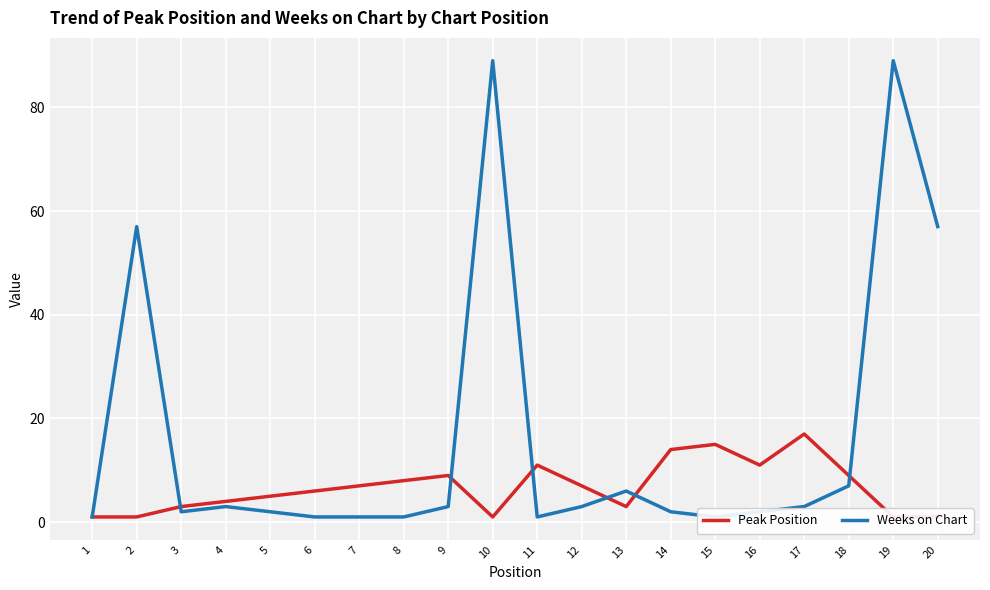

List the series in order of their overall mean, highest first.

Weeks on Chart, Peak Position